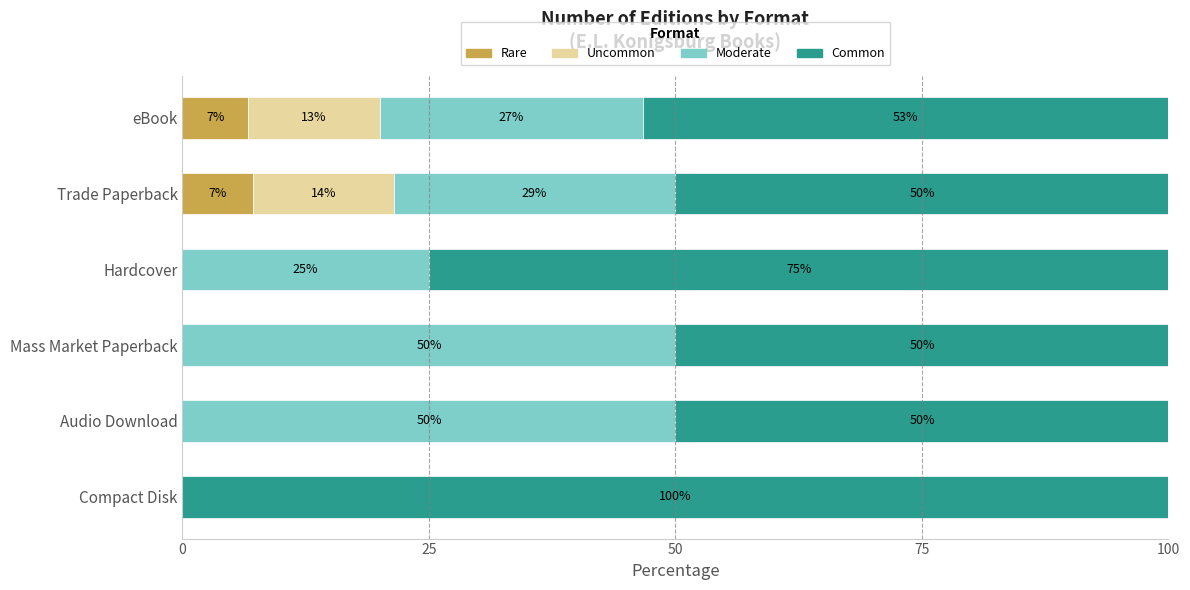

True or false: Rare has a value of 10.2 at Trade Paperback.

False